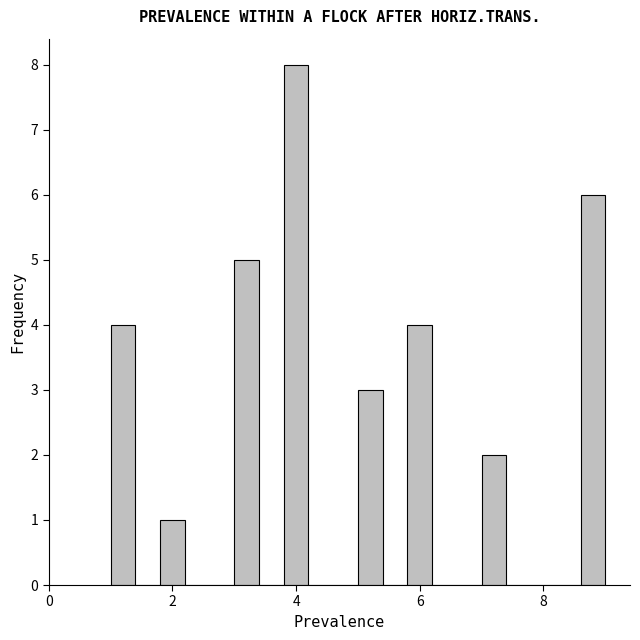

Read against the x-axis, roughly where is the centre of the tallest bar?

4.0